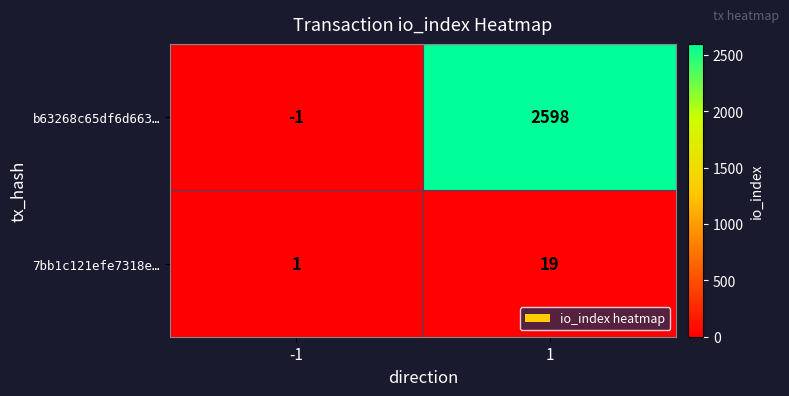

What is the sum of the b63268c65df6d663… values at -1 and 1?

2597